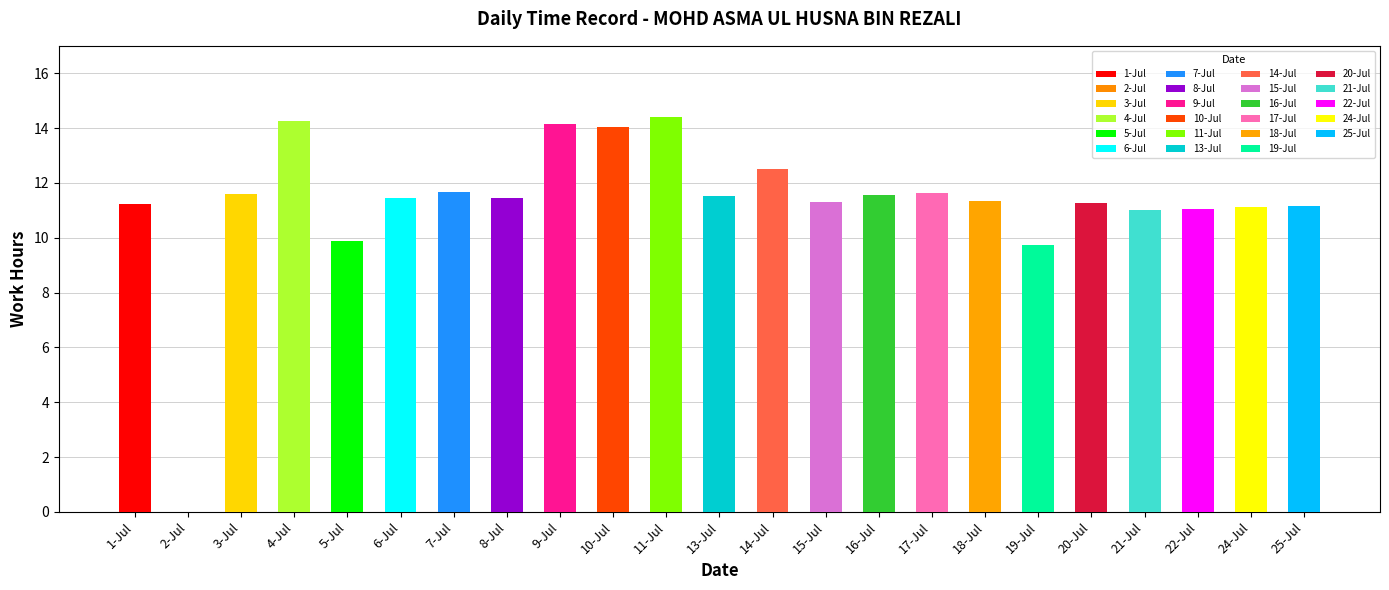

What is the maximum value for Low (Work Hours)?

14.4